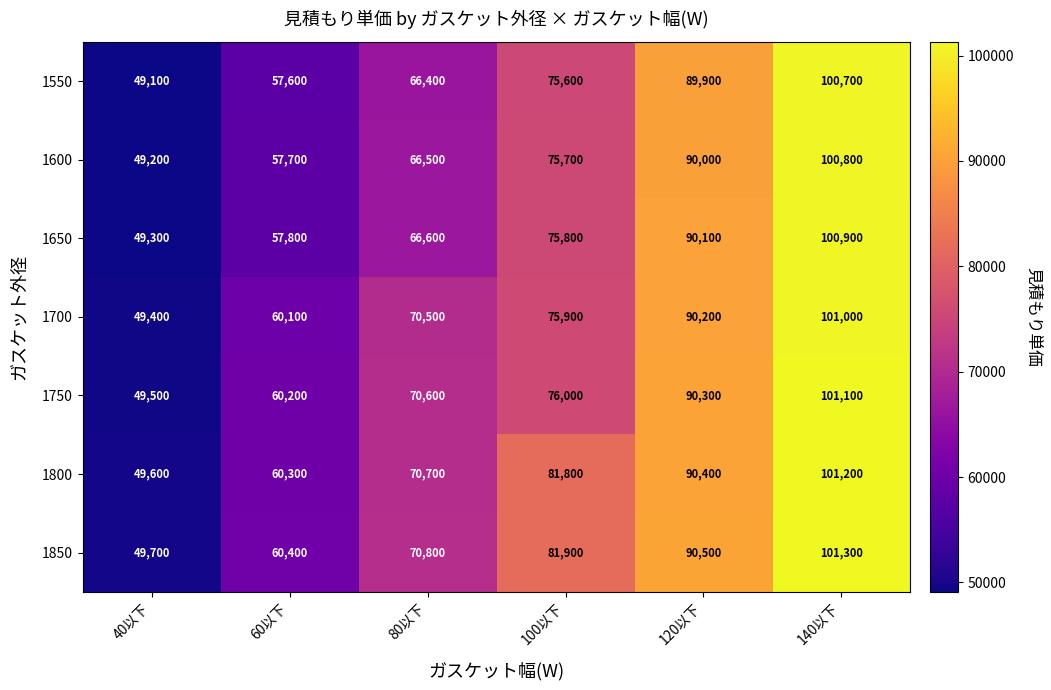

Is it true that 1800 equals 135662 at 100以下?

False